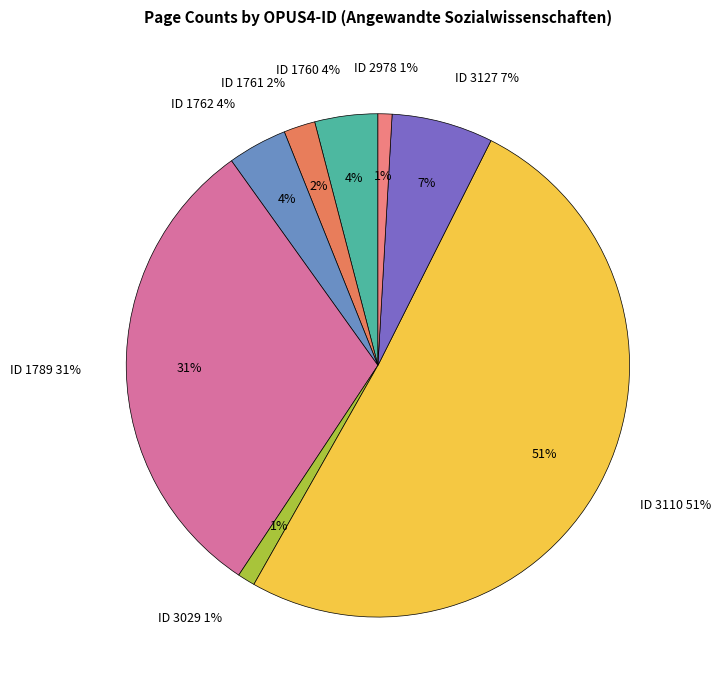

How much of the chart is everything except 3127?

93.5%